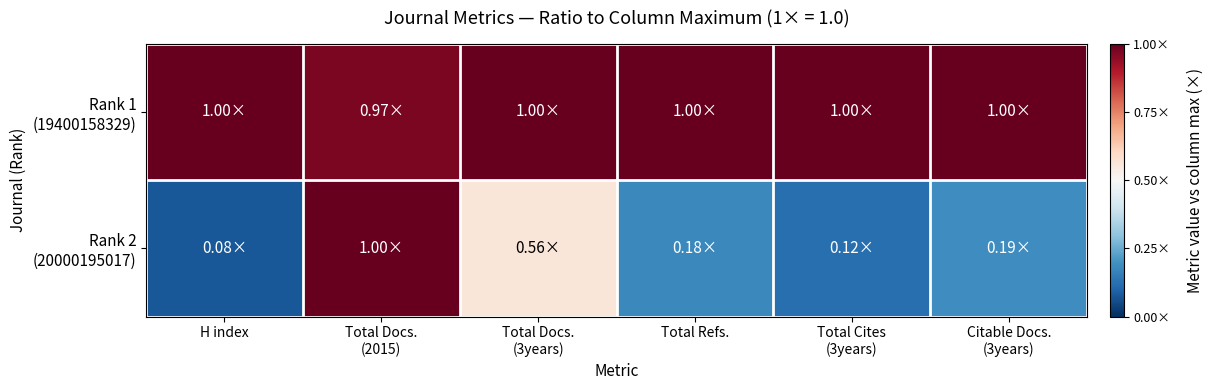

Which series changed the most between Total Cites (3years) and Citable Docs. (3years)?

Rank 2 (20000195017)